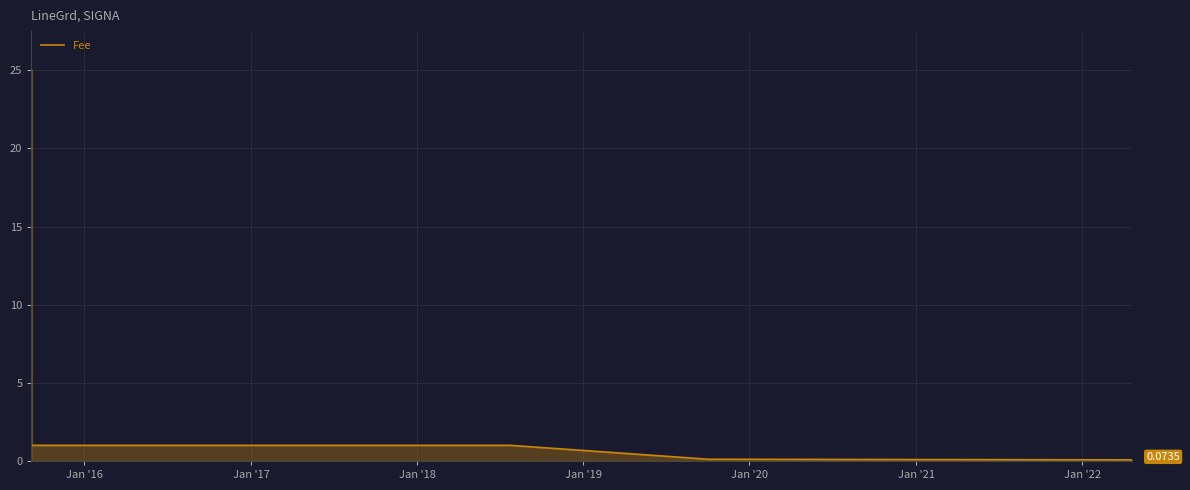

How many distinct data groups are displayed?

1